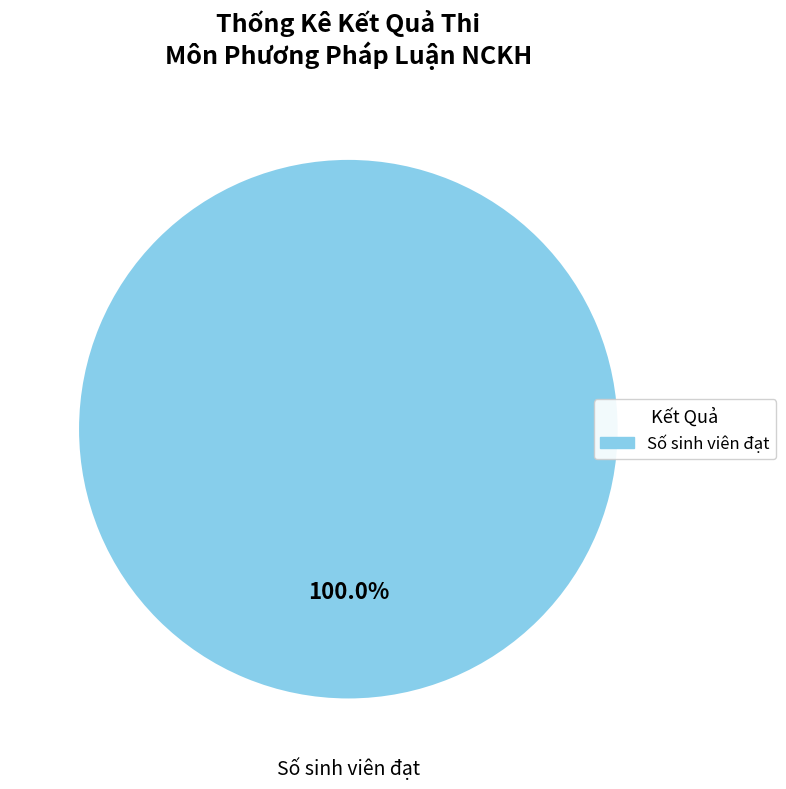

Is there any slice that represents more than half of the pie?

Yes